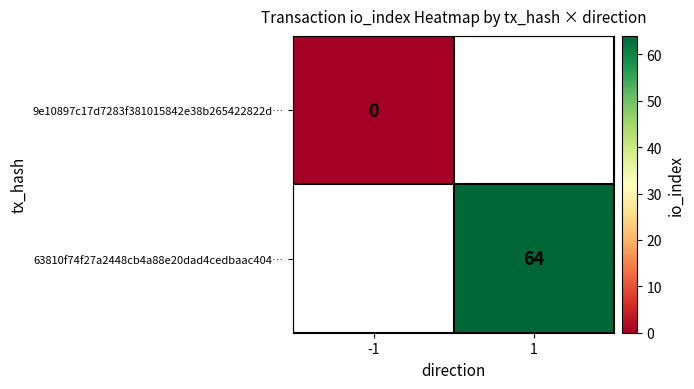

True or false: 63810f74f27a2448cb4a88e20dad4cedbaac404… has a value of 88 at 1.

False